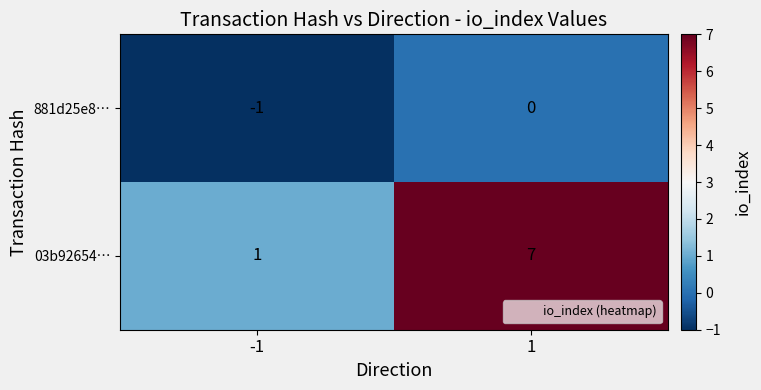

The 881d25e8… series shows 0 at 1. True or false?

True